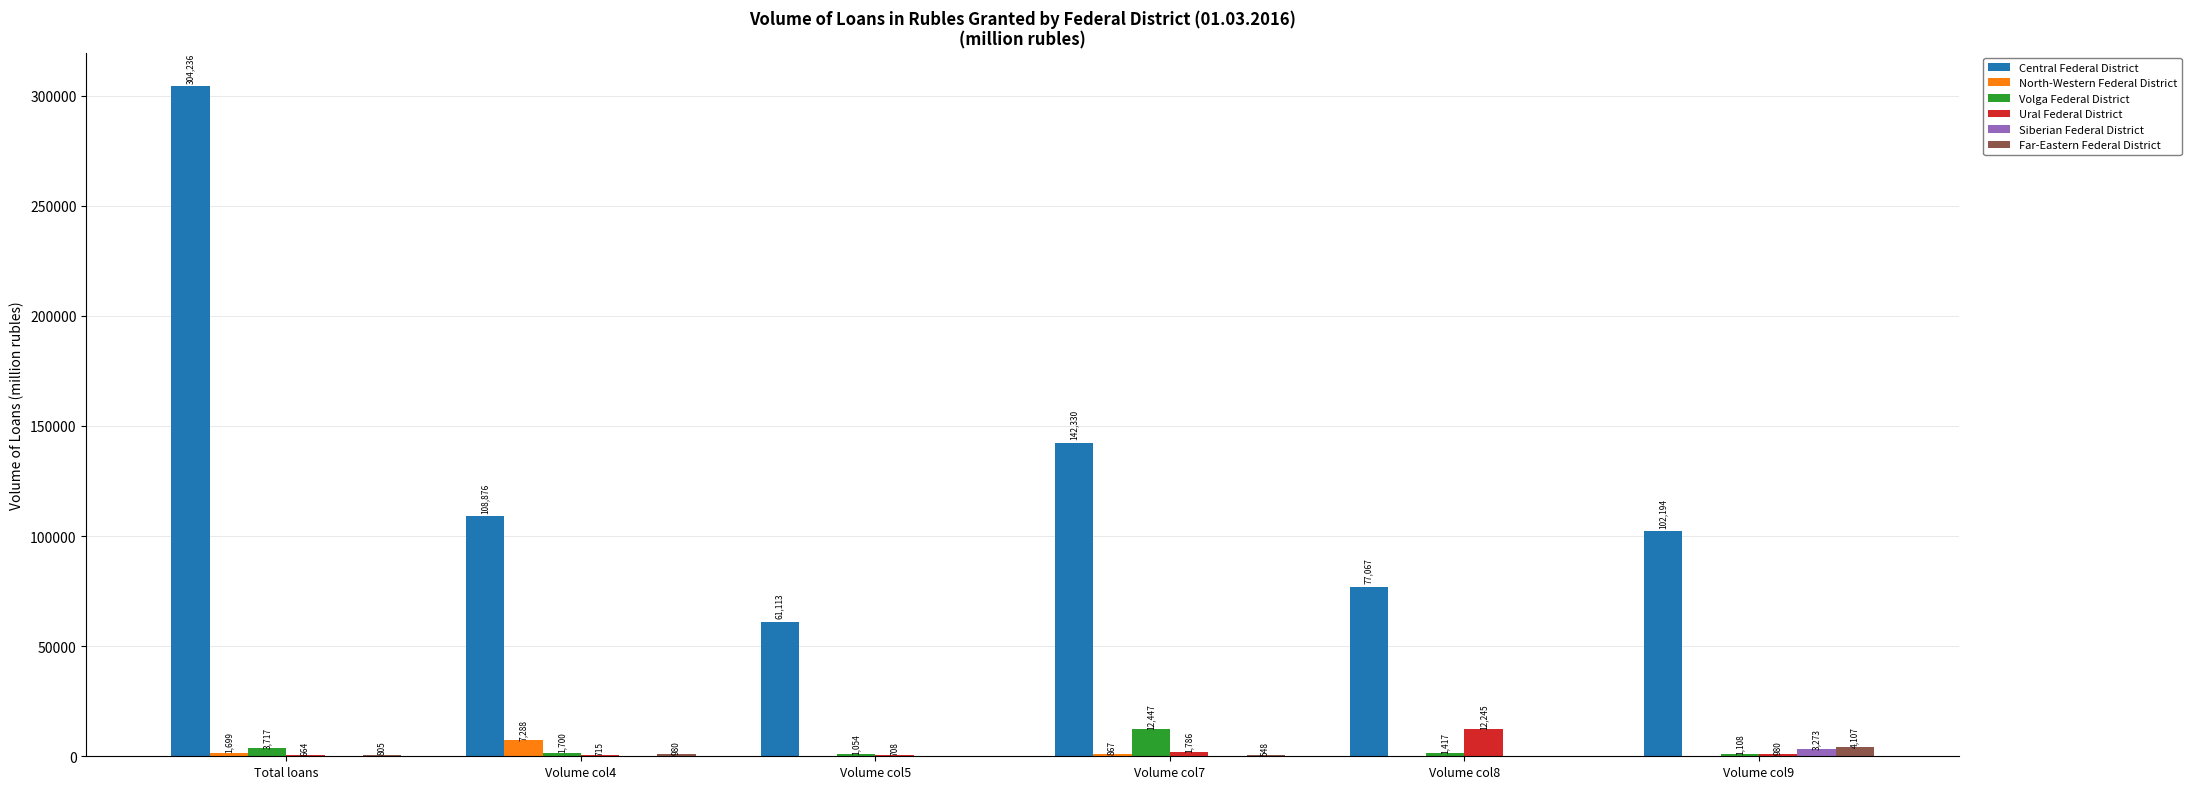

Which series changed the most between Volume col4 and Volume col8?

Central Federal District